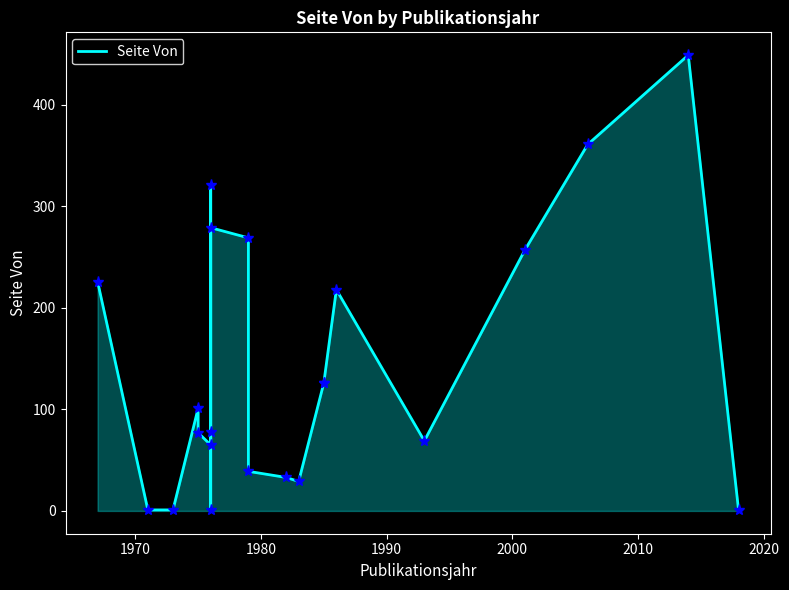

True or false: the data shows 2 at 1980.

False